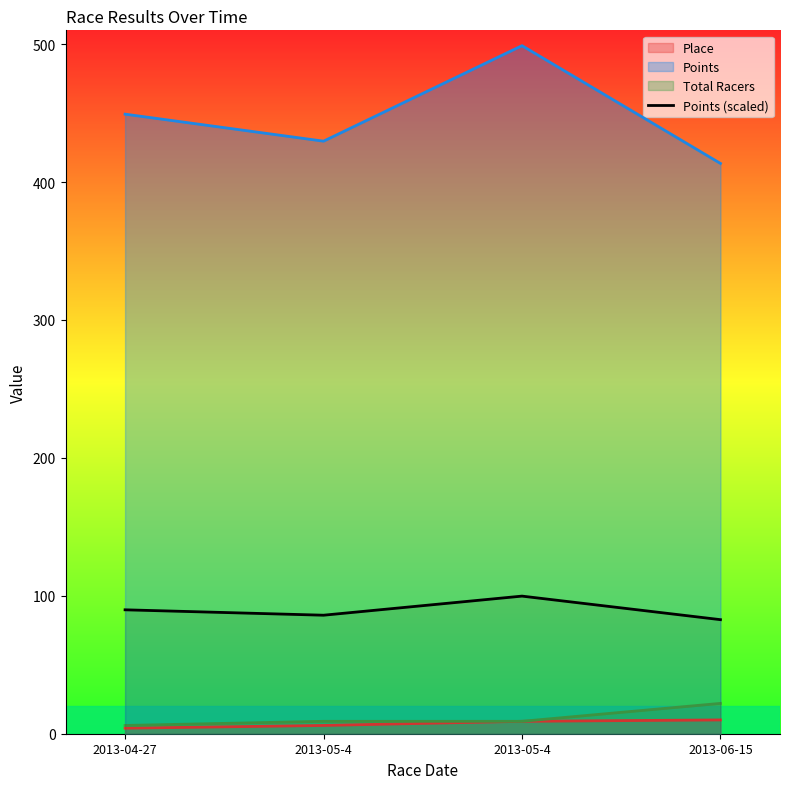

Which category has the lowest value across all series?

2013-06-15